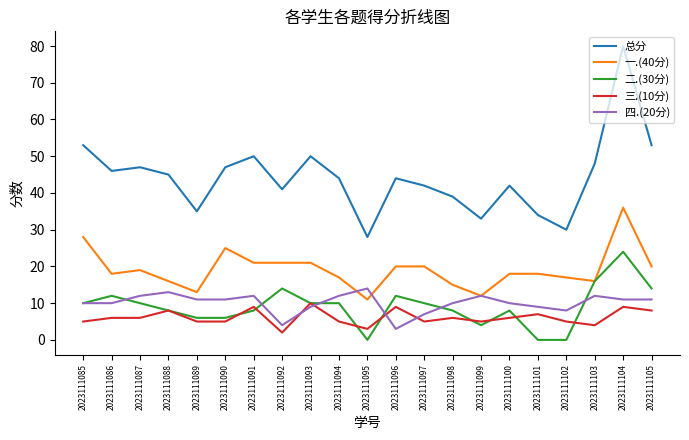

What is the approximate value of 三.(10分) at 2023111097?

5